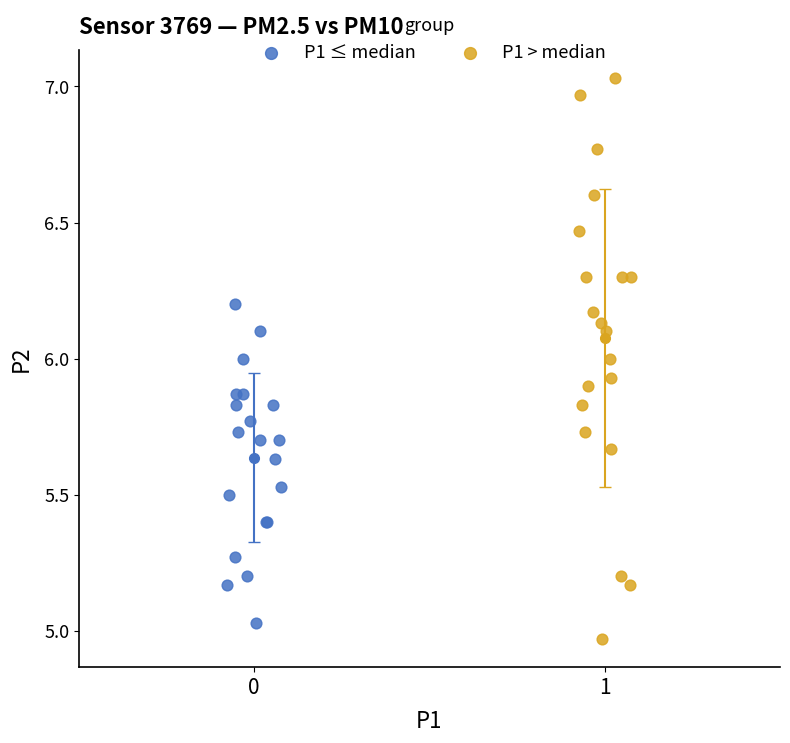

What are all the series names shown in the legend?

P1 ≤ median, P1 > median